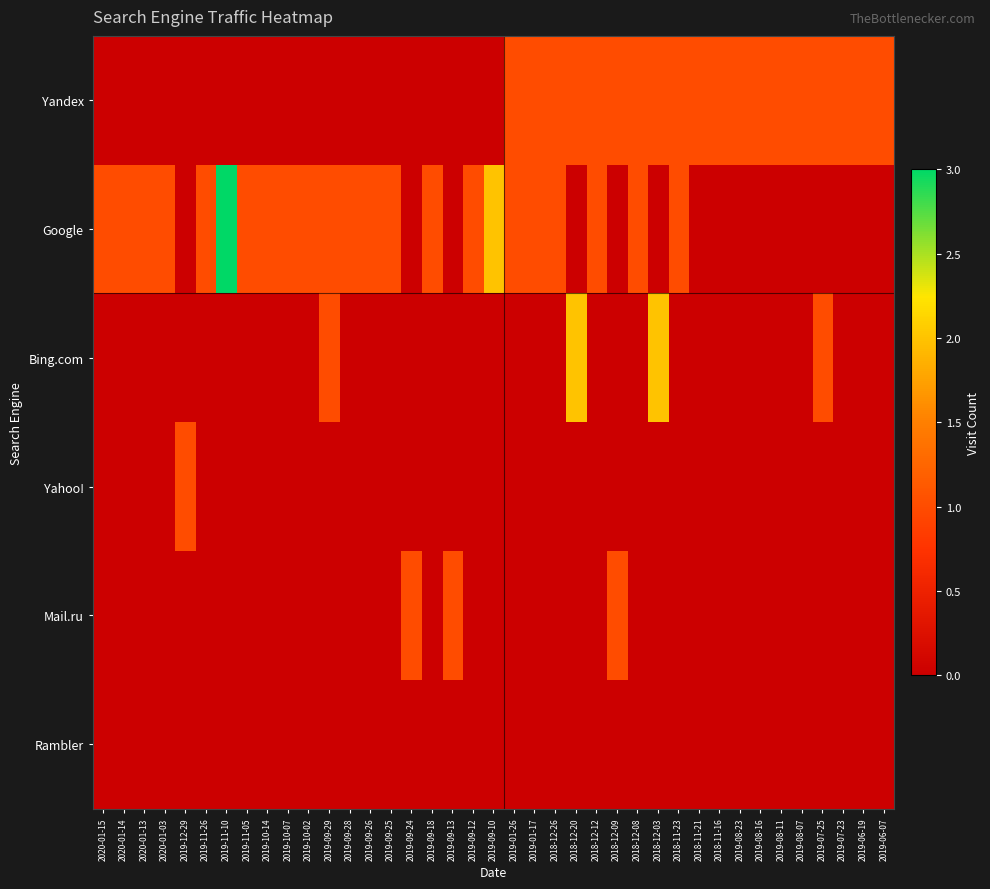

At which category is the sum across all series the highest?

2019-11-10